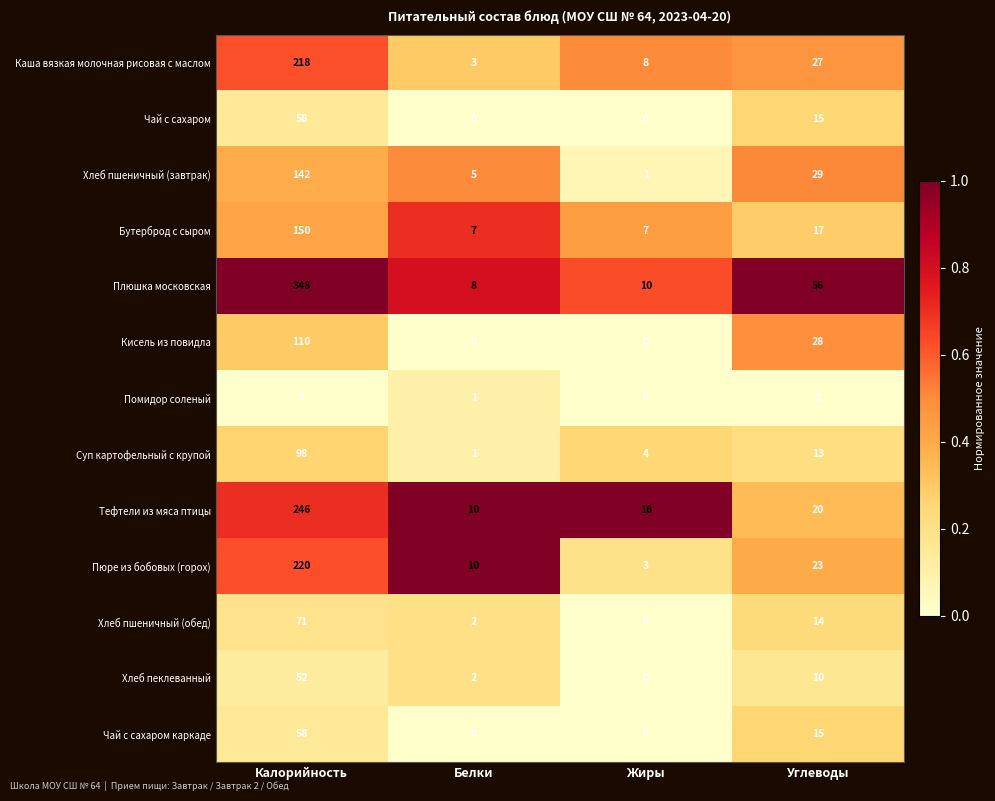

At which category is the sum across all series the highest?

Калорийность